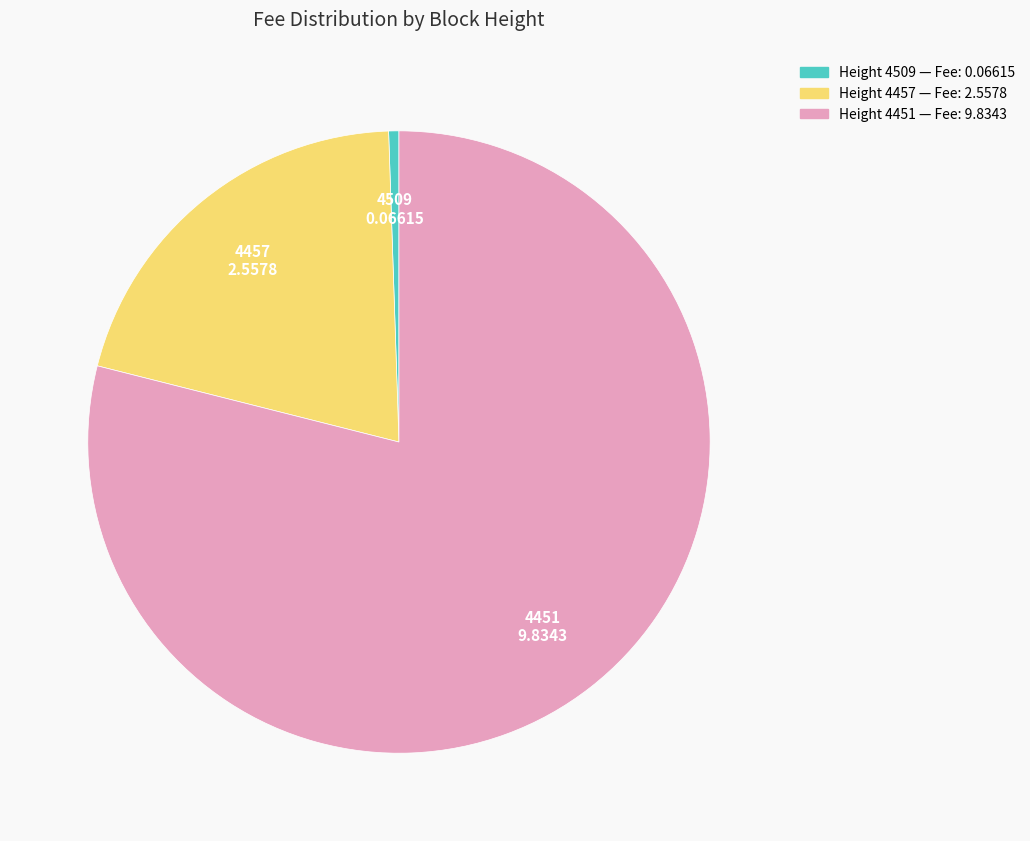

Is there a majority slice in this chart?

Yes